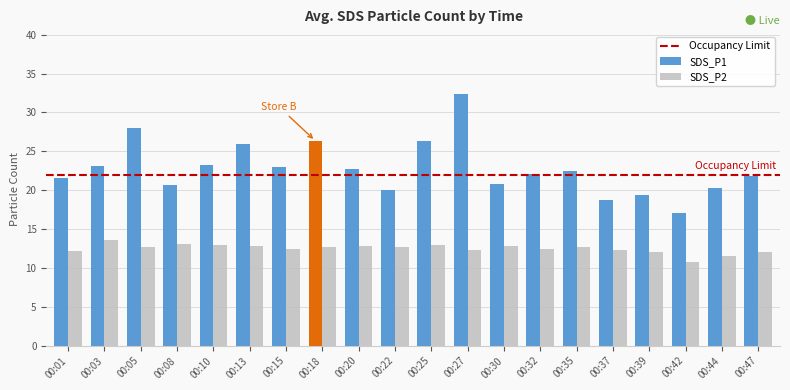

What is the approximate value of SDS_P2 at 00:44?

11.5